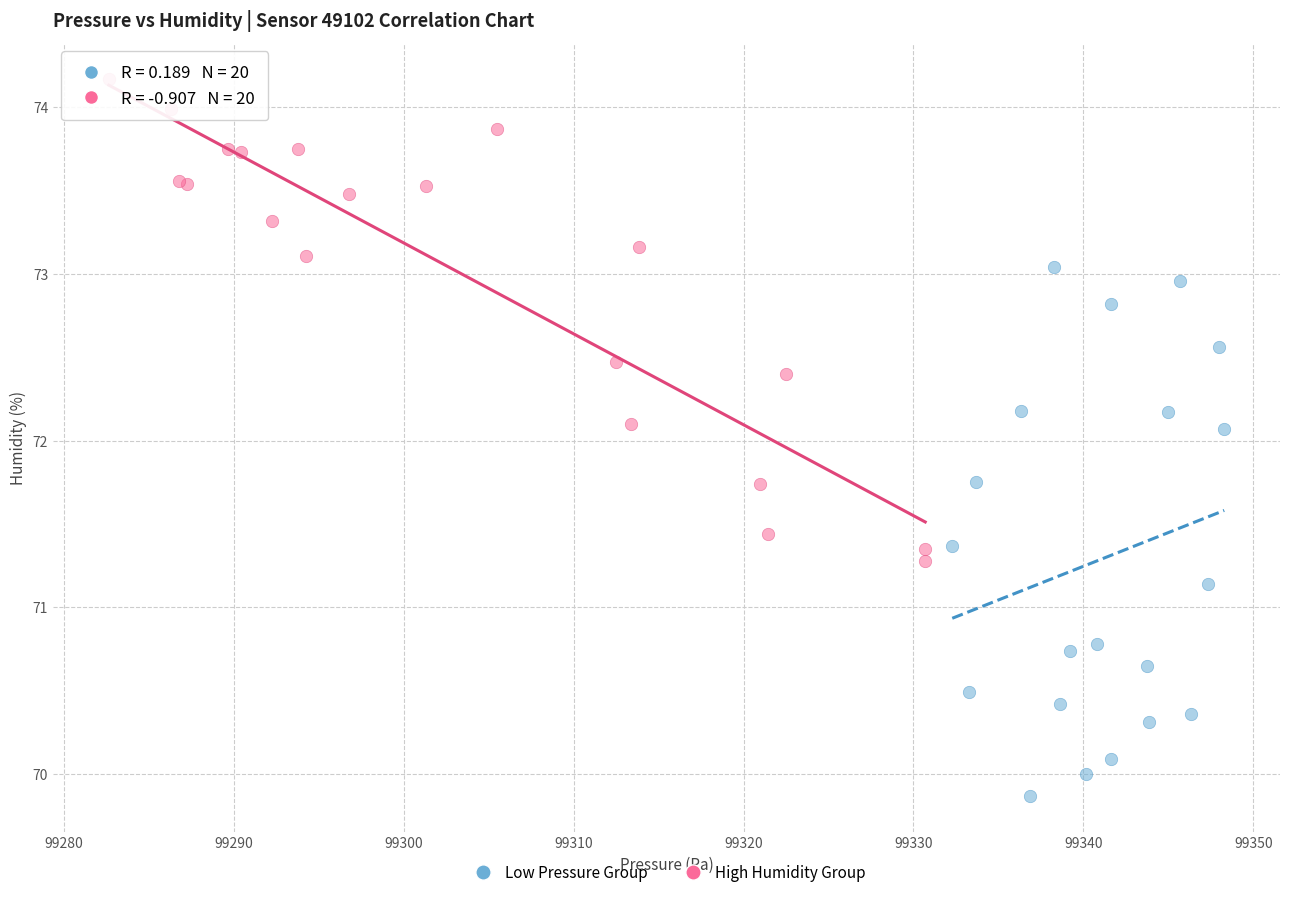

Which series reaches the maximum Y coordinate?

High Humidity Group